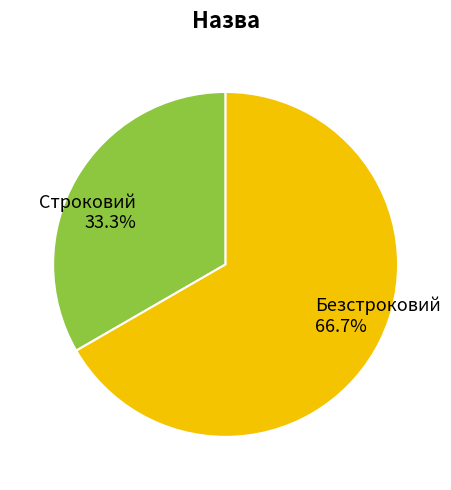

How many slices are in this pie chart?

2